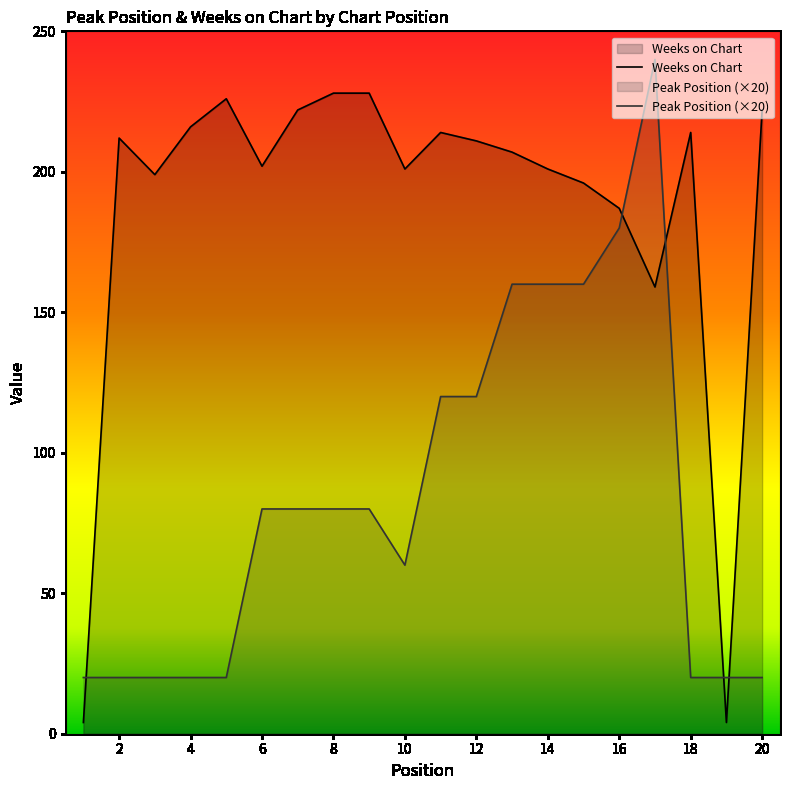

How many times do Peak Position and Weeks on Chart cross each other?

5